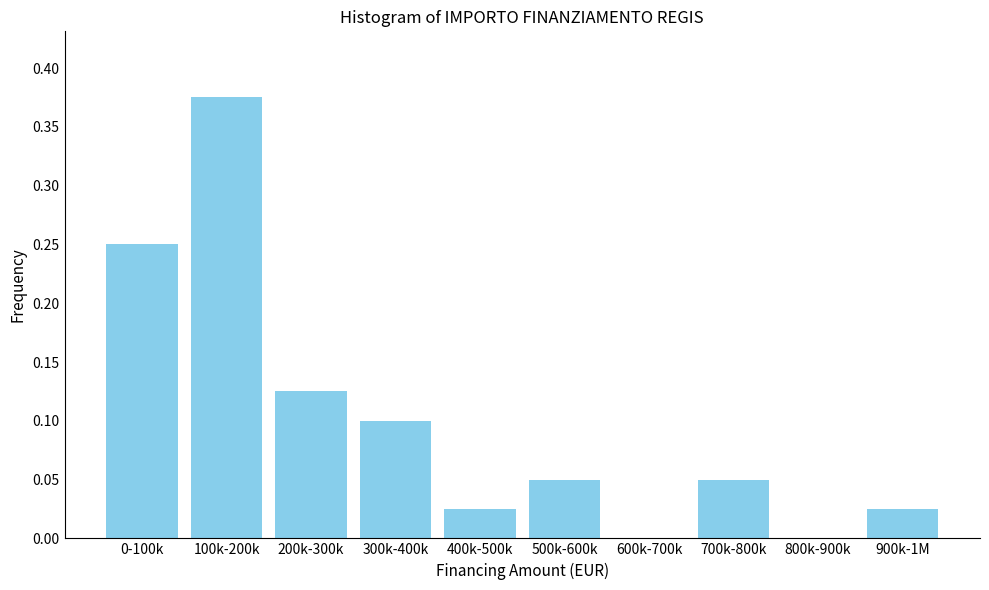

Which has a higher value, 300k-400k or 500k-600k?

300k-400k